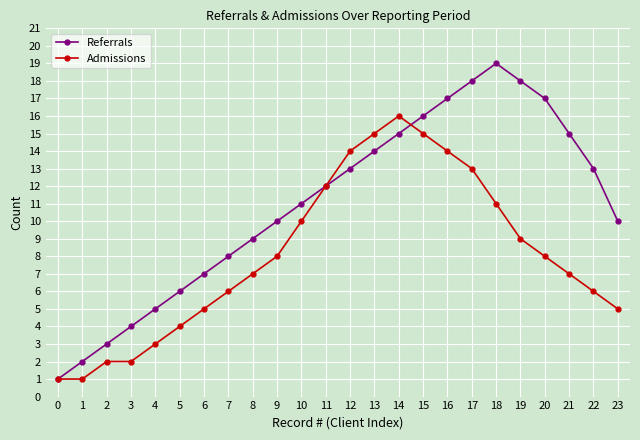

True or false: Admissions has a value of 23 at 17.

False